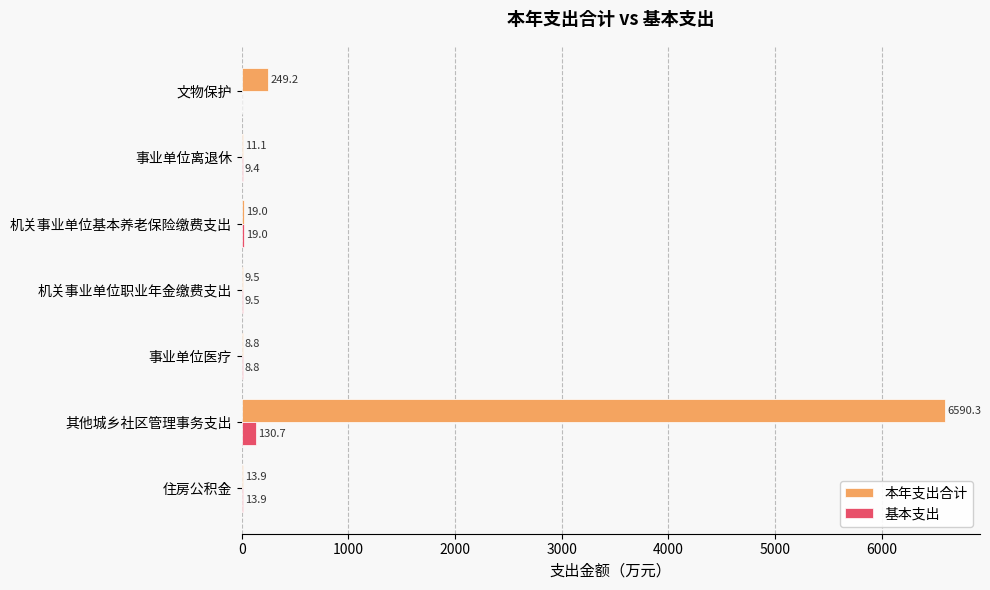

Is it true that 基本支出 equals 9.5 at 机关事业单位职业年金缴费支出?

True